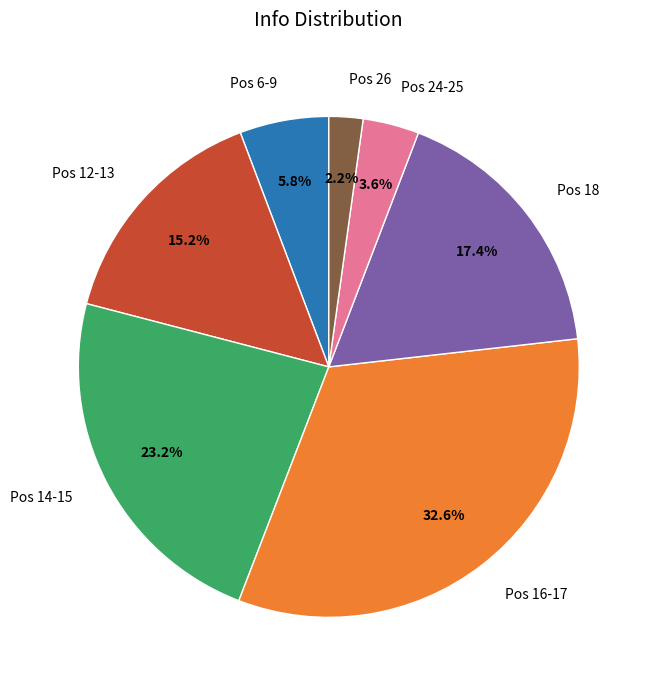

Rank the categories by value from highest to lowest.

Pos 16-17, Pos 14-15, Pos 18, Pos 12-13, Pos 6-9, Pos 24-25, Pos 26